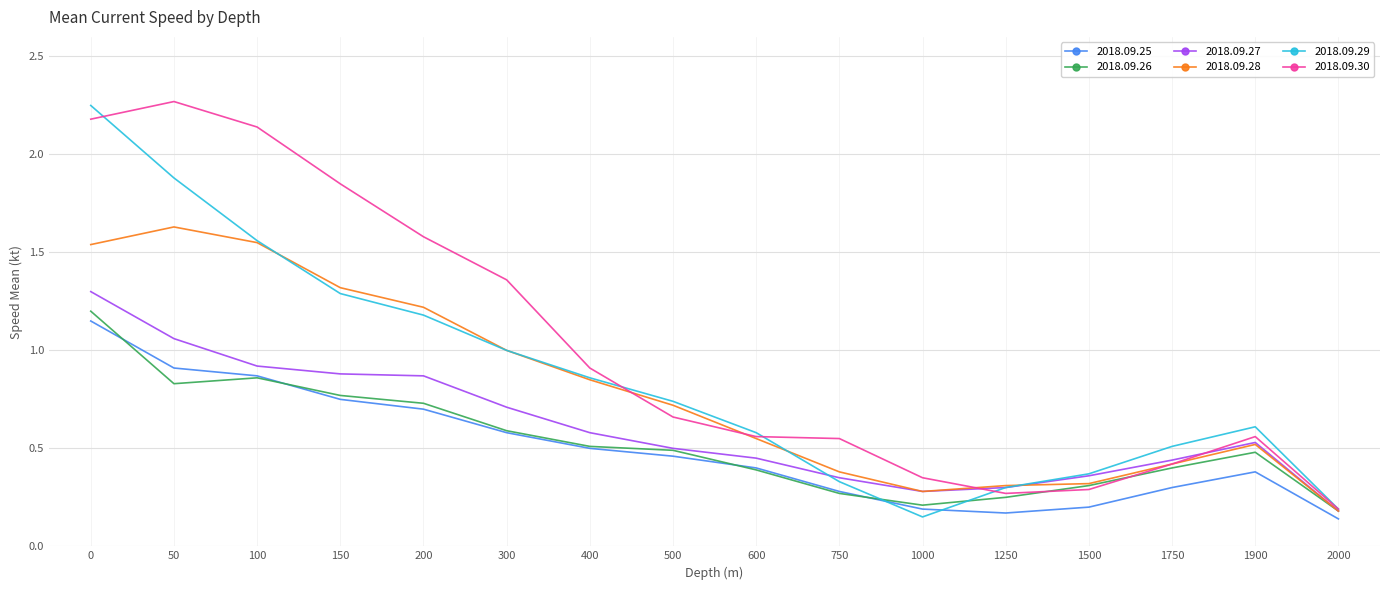

Which series changed the most between 50 and 400?

2018.09.30